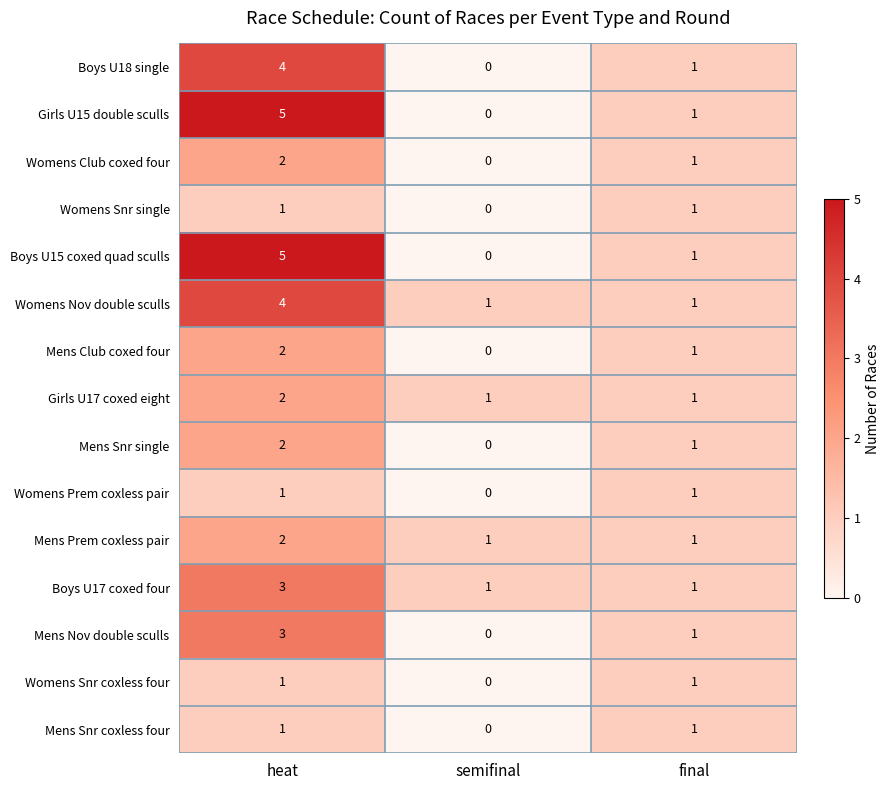

The value of Girls U15 double sculls at semifinal is -3. True or false?

False